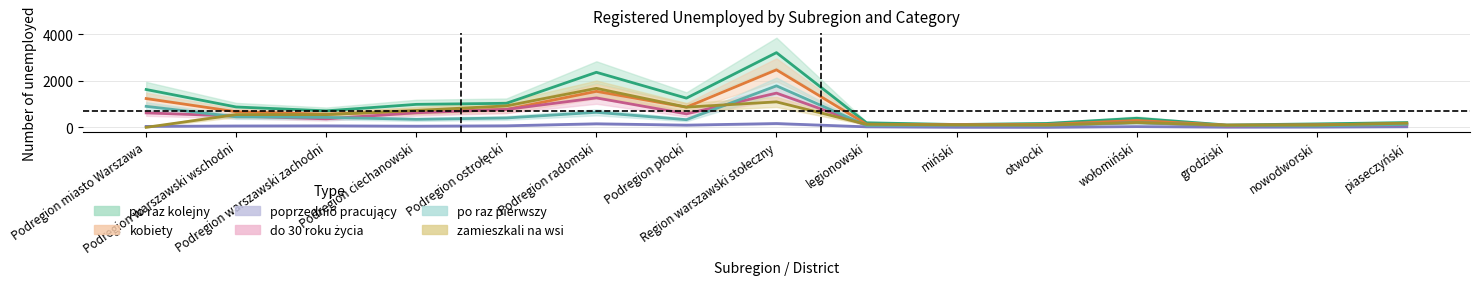

What are all the series names shown in the legend?

po raz kolejny, kobiety, poprzednio pracujący, do 30 roku życia, po raz pierwszy, zamieszkali na wsi